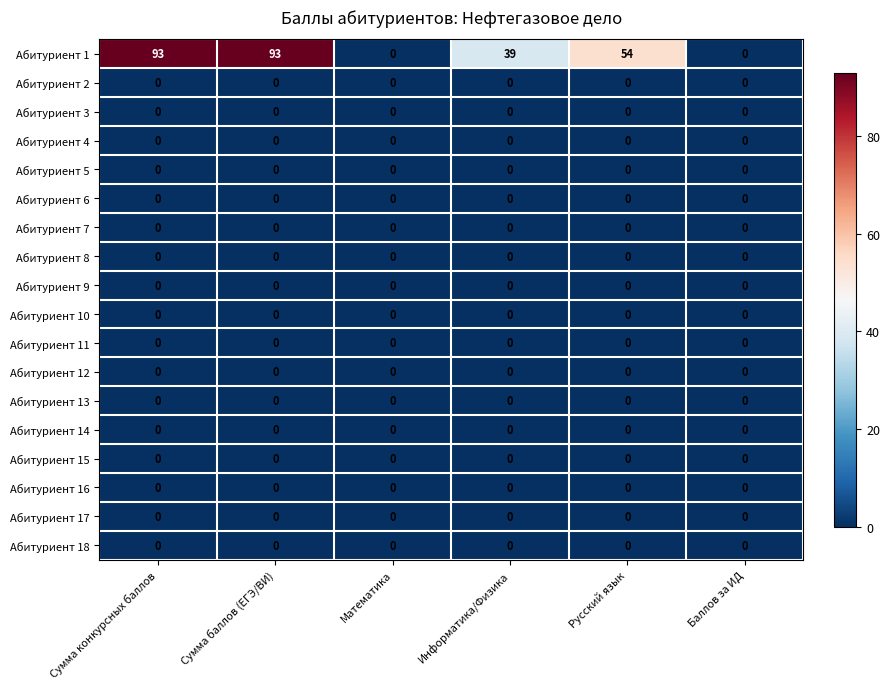

Between Русский язык and Баллов за ИД, which series saw the biggest shift?

Абитуриент 1